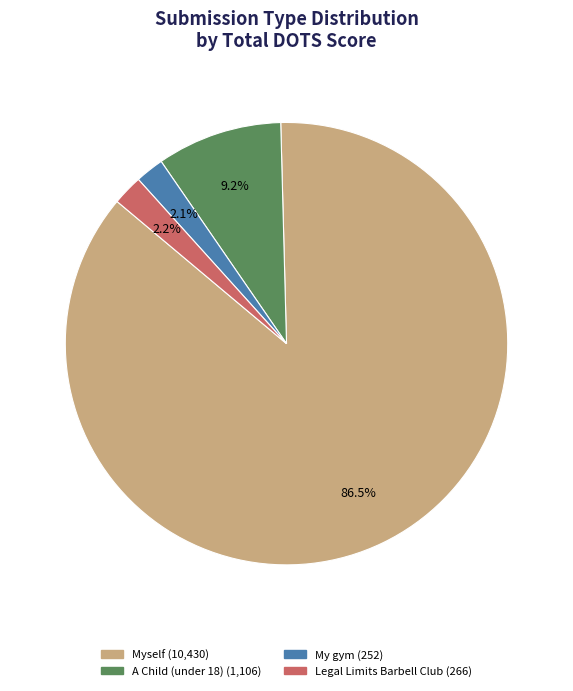

Is there a majority slice in this chart?

Yes